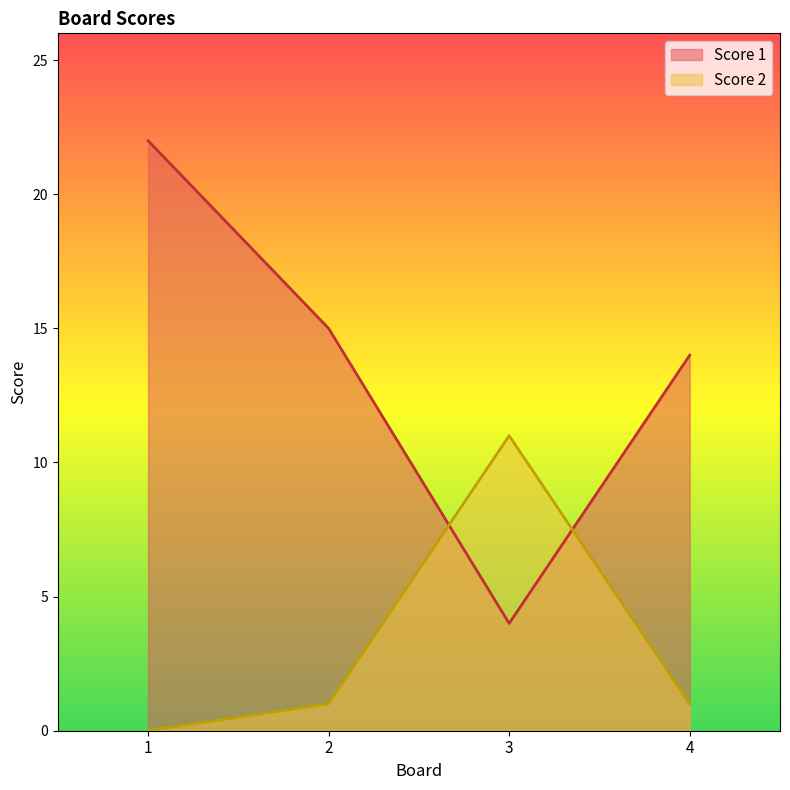

Does the chart display data point markers on the line(s)?

No